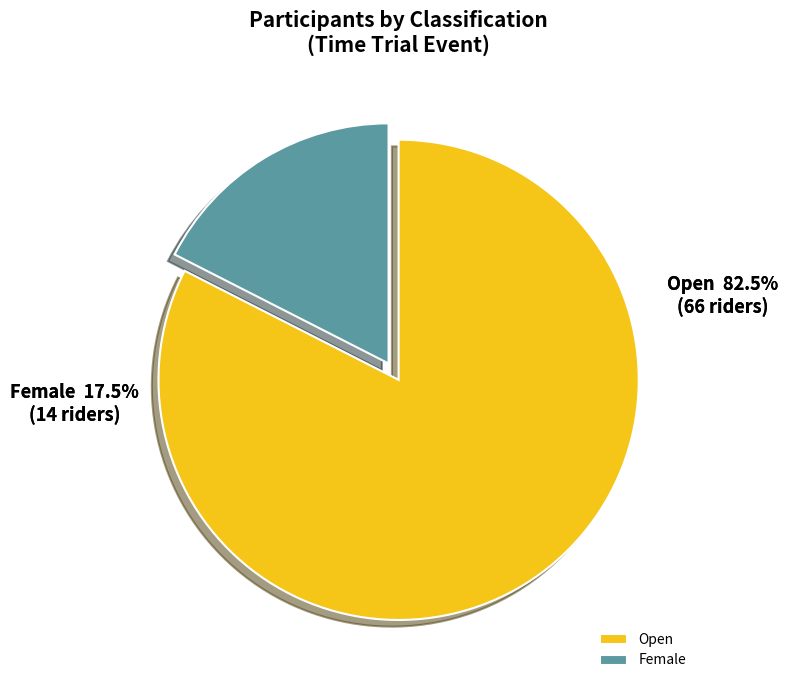

What percentage is NOT represented by Open?

17.5%